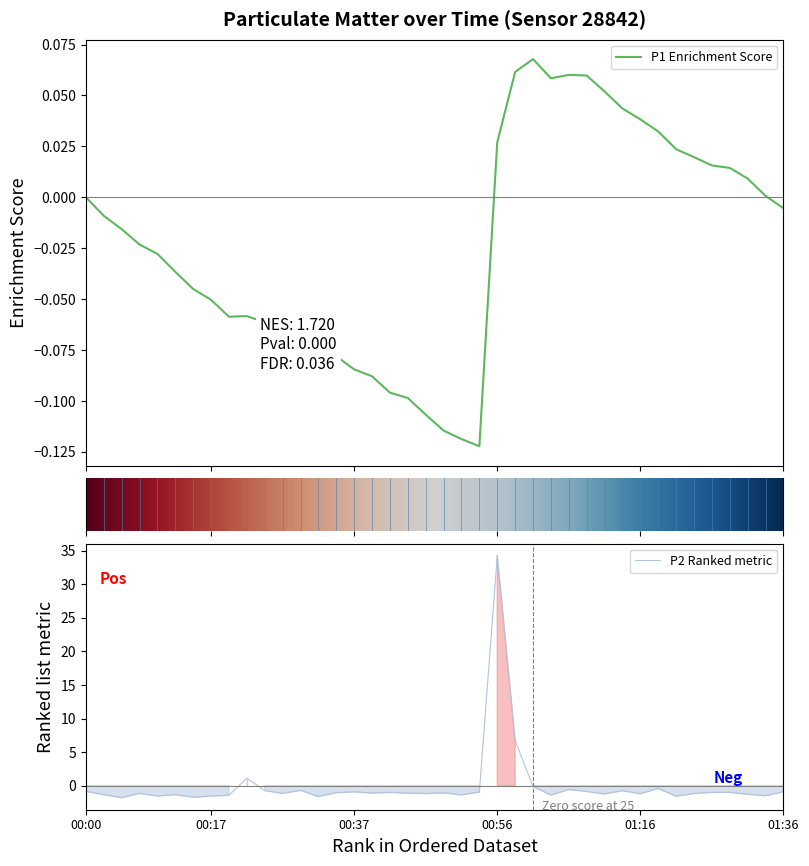

Which category has the highest value in the P2 Ranked metric series?

00:56